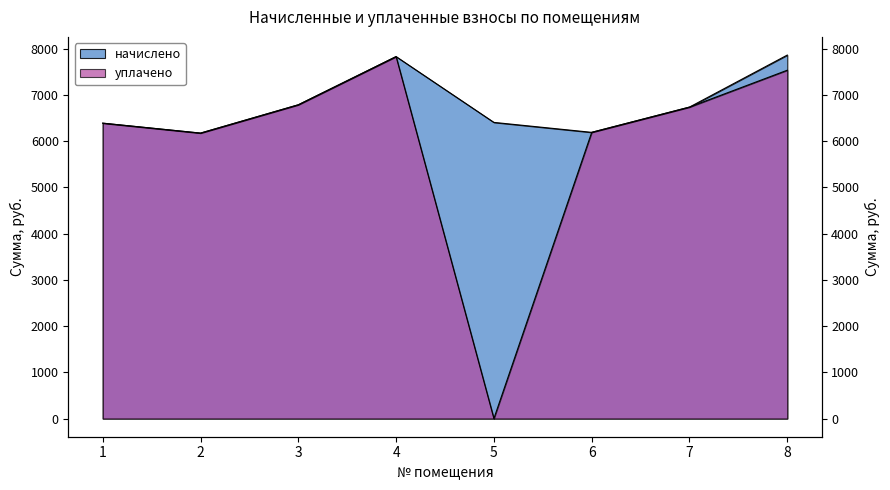

Reading left to right, extract all data points from this chart.

начислено: 6392.2	6176.9	6789.6	7832.9	6408.7	6193.4	6739.9	7866.0
уплачено: 6392.2	6176.9	6789.6	7832.9	0.0	6193.4	6739.9	7538.2